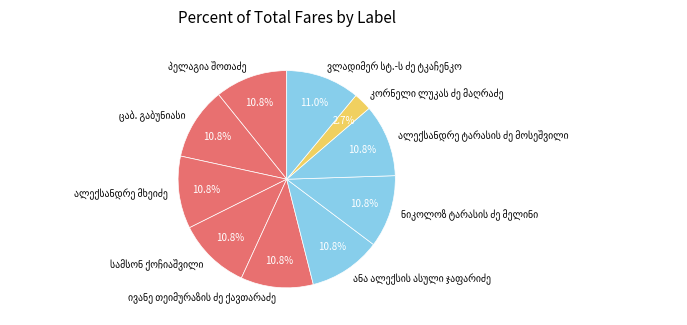

Is there a majority slice in this chart?

No